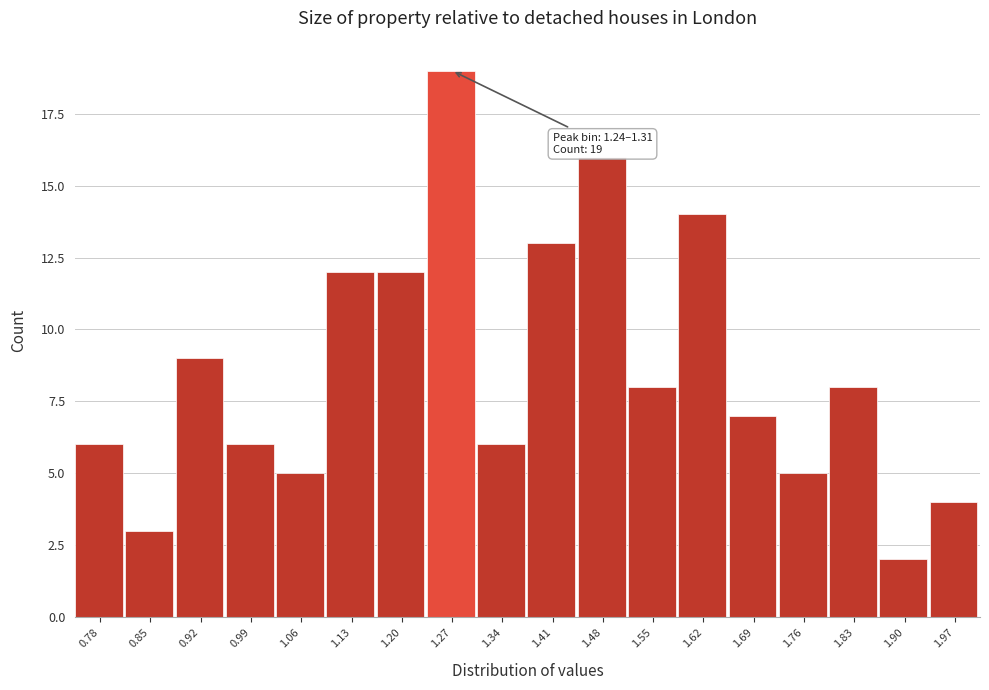

Which range on the x-axis has the tallest bar?

1.24 to 1.31